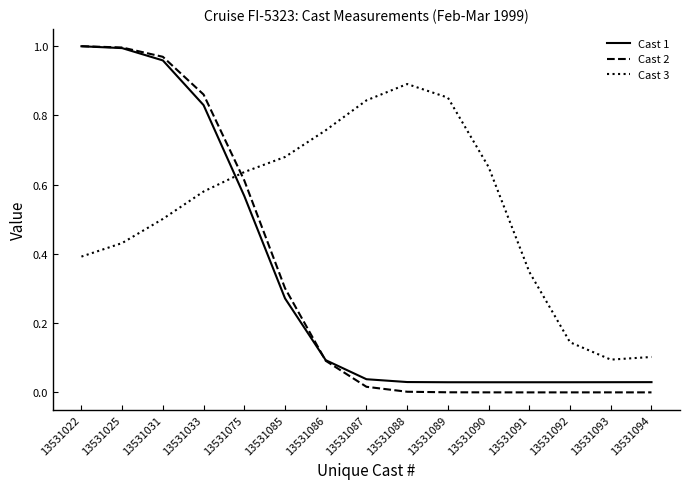

How many series are shown in this chart?

3